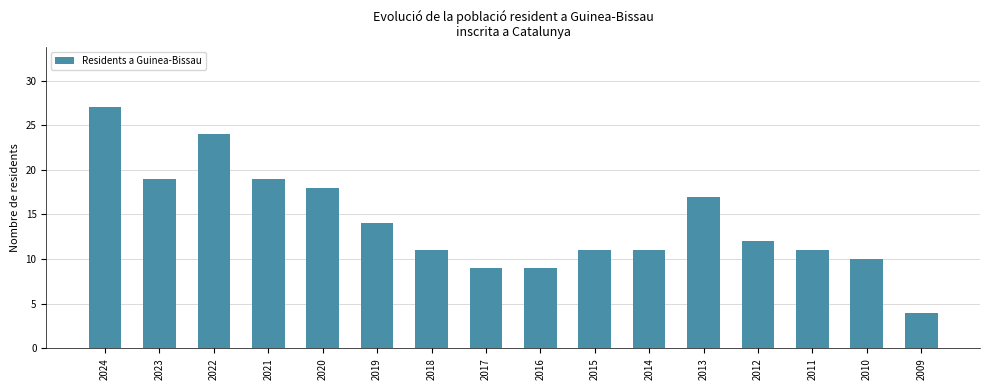

What is the value of the 6th bar from the left?

14